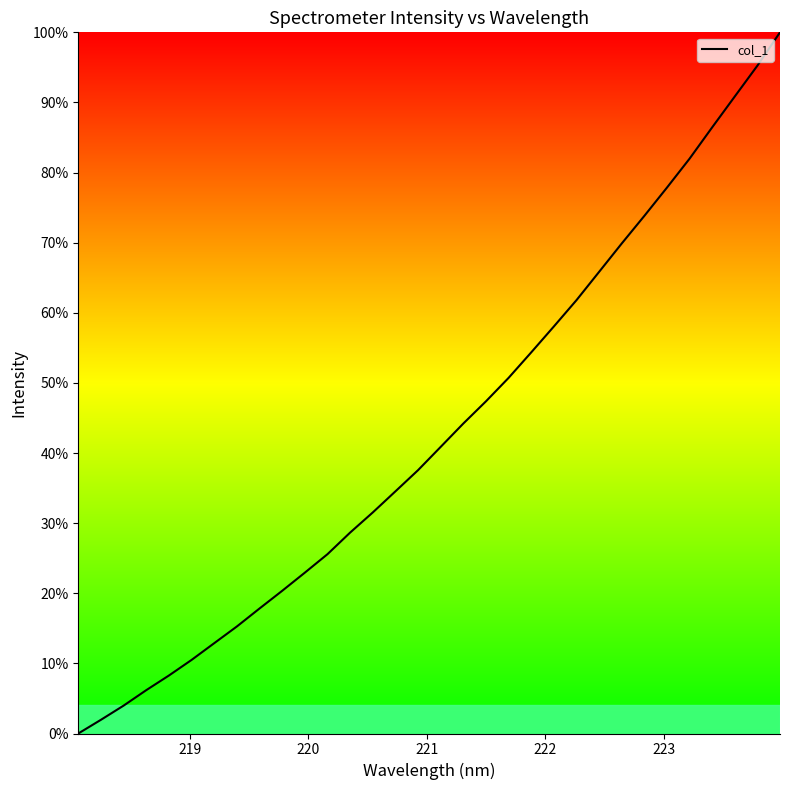

What is the difference between the maximum and minimum values?

100.0